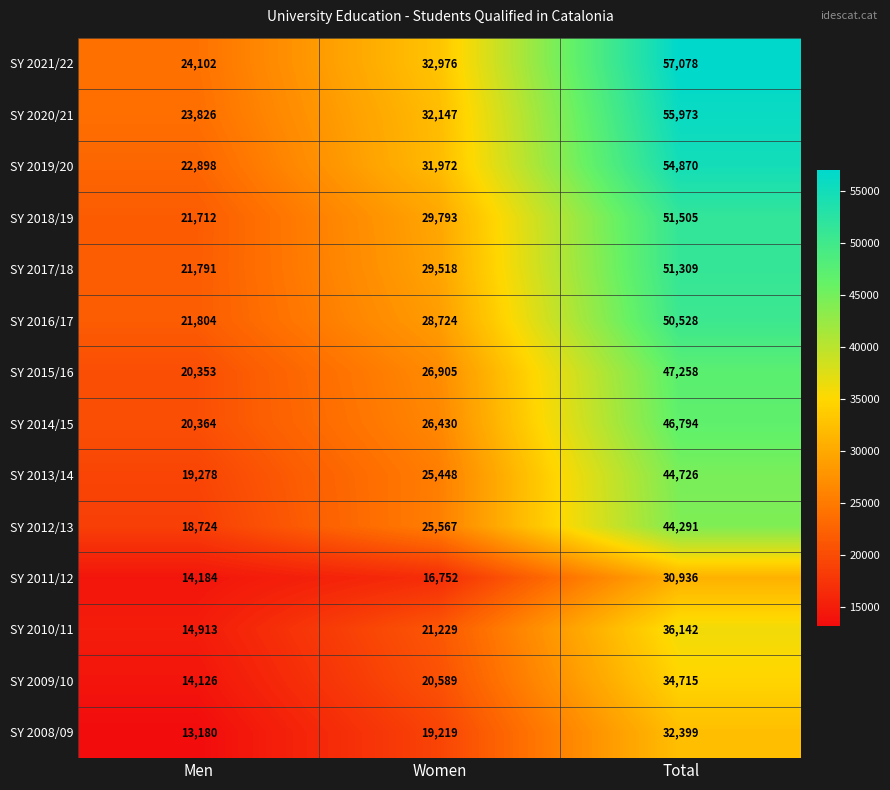

Which label corresponds to the largest value in the chart?

Total